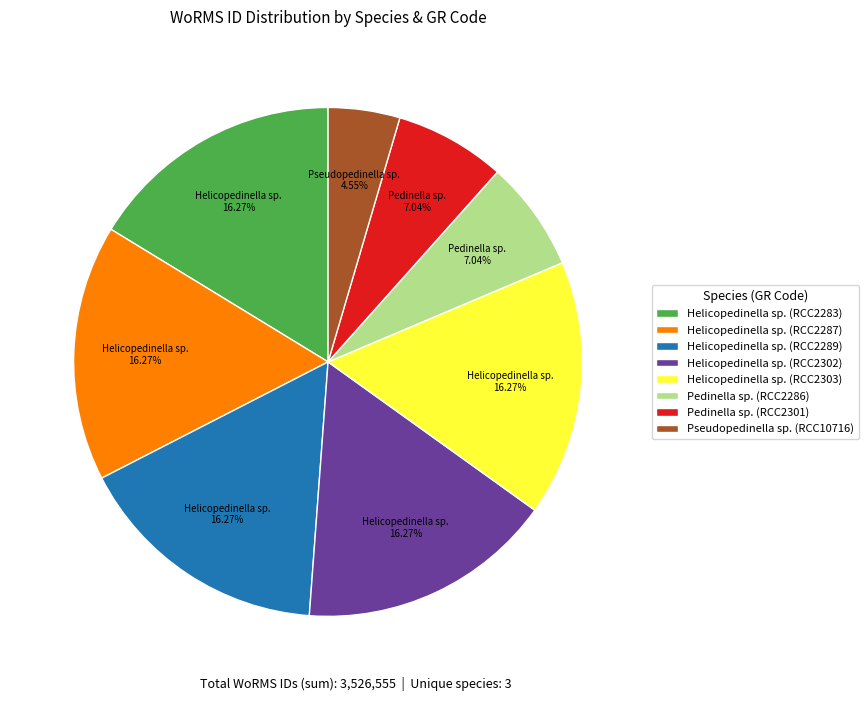

Which has a higher value, Helicopedinella sp. (RCC2287) or Pedinella sp. (RCC2301)?

Helicopedinella sp. (RCC2287)